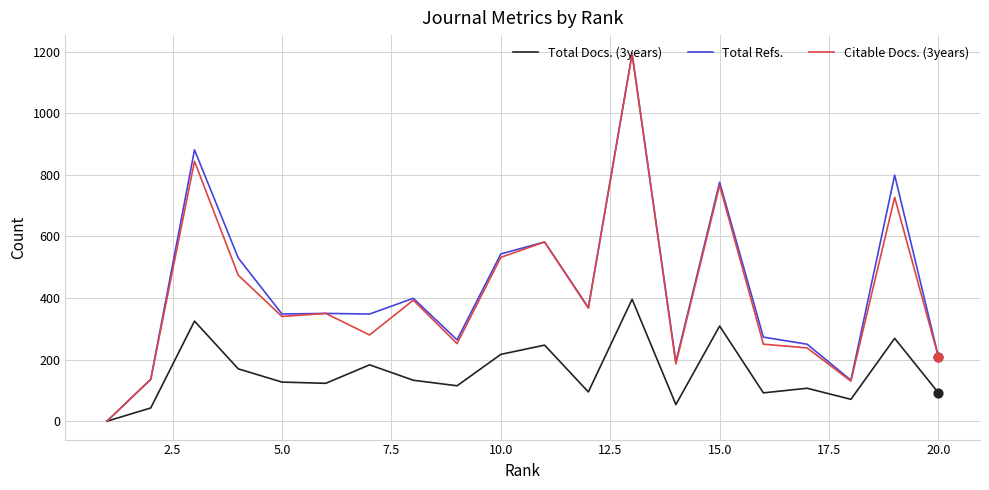

Which series has the widest spread of values?

Total Refs.